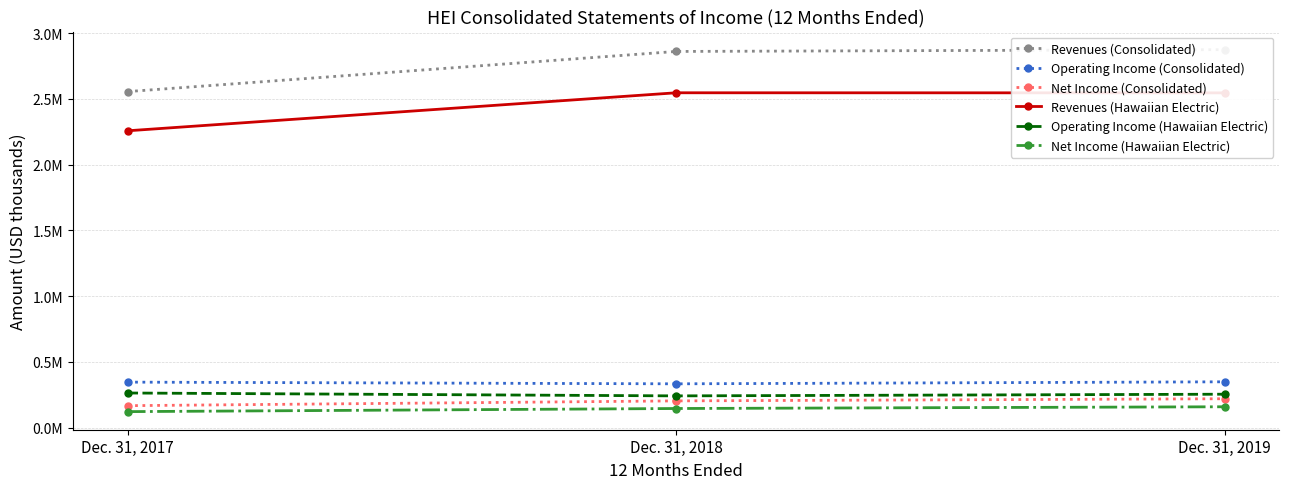

Reading left to right, list all the values displayed in this chart.

Revenues (Consolidated): Dec. 31, 2017=2555625	Dec. 31, 2018=2860849	Dec. 31, 2019=2874601
Operating Income (Consolidated): Dec. 31, 2017=346233	Dec. 31, 2018=333356	Dec. 31, 2019=348674
Net Income (Consolidated): Dec. 31, 2017=167187	Dec. 31, 2018=203664	Dec. 31, 2019=219772
Revenues (Hawaiian Electric): Dec. 31, 2017=2257566	Dec. 31, 2018=2546525	Dec. 31, 2019=2545942
Operating Income (Hawaiian Electric): Dec. 31, 2017=263524	Dec. 31, 2018=241661	Dec. 31, 2019=254378
Net Income (Hawaiian Electric): Dec. 31, 2017=121946	Dec. 31, 2018=145648	Dec. 31, 2019=158835